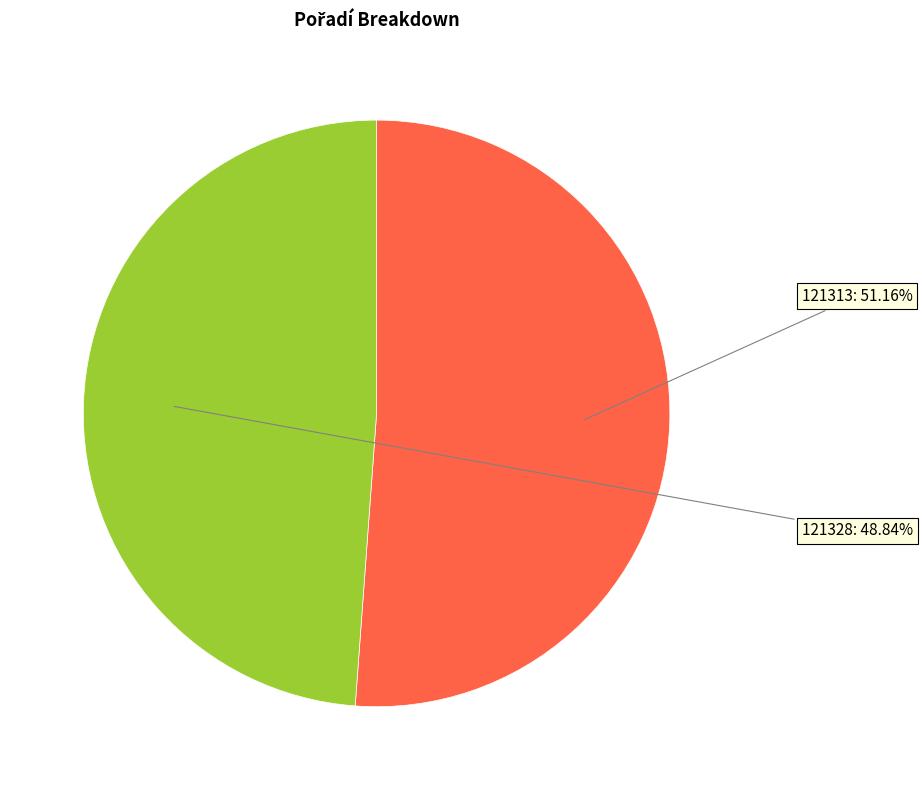

Is there any slice that represents more than half of the pie?

Yes